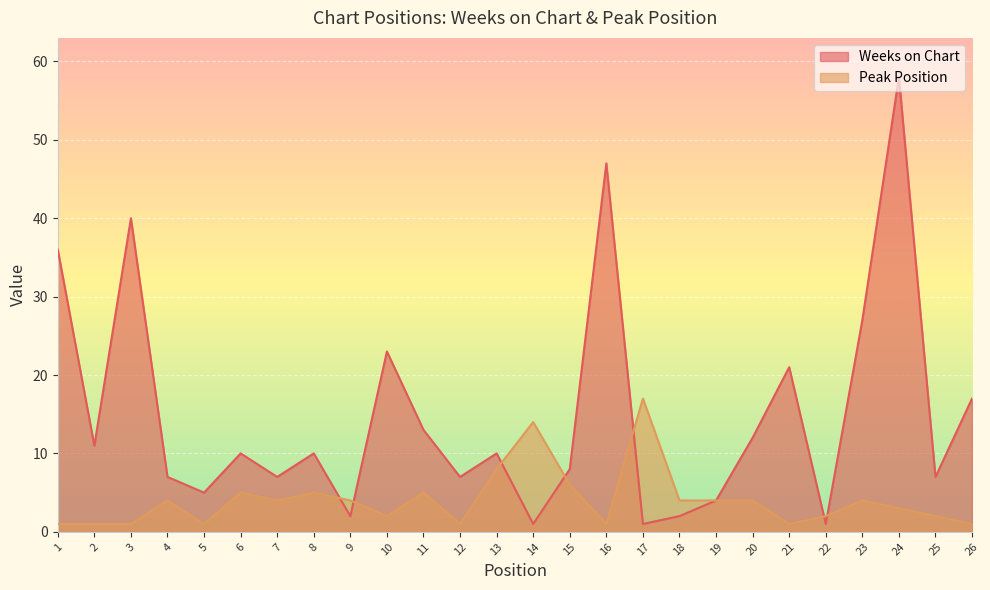

True or false: Weeks on Chart has more than 1 points higher than both neighbors.

True